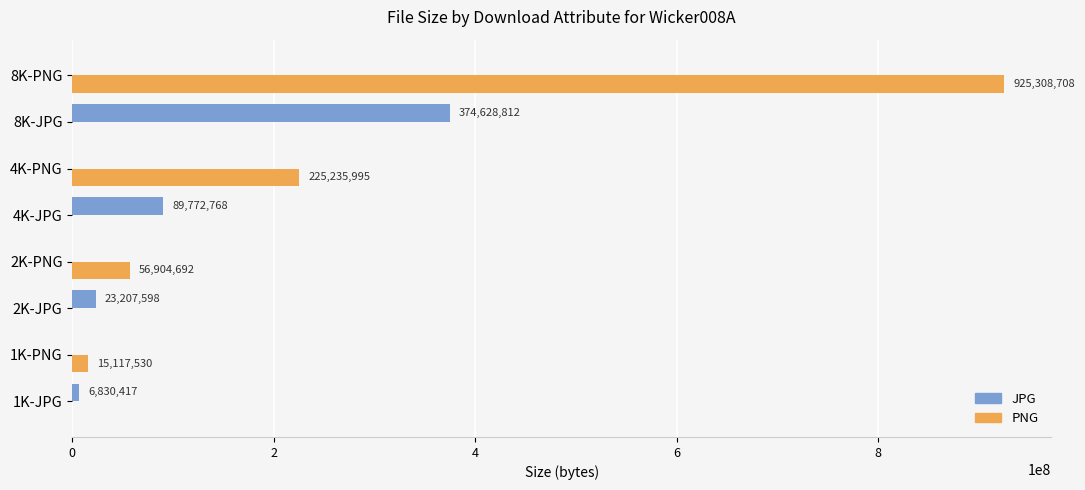

At which label does PNG reach its peak?

8K-PNG